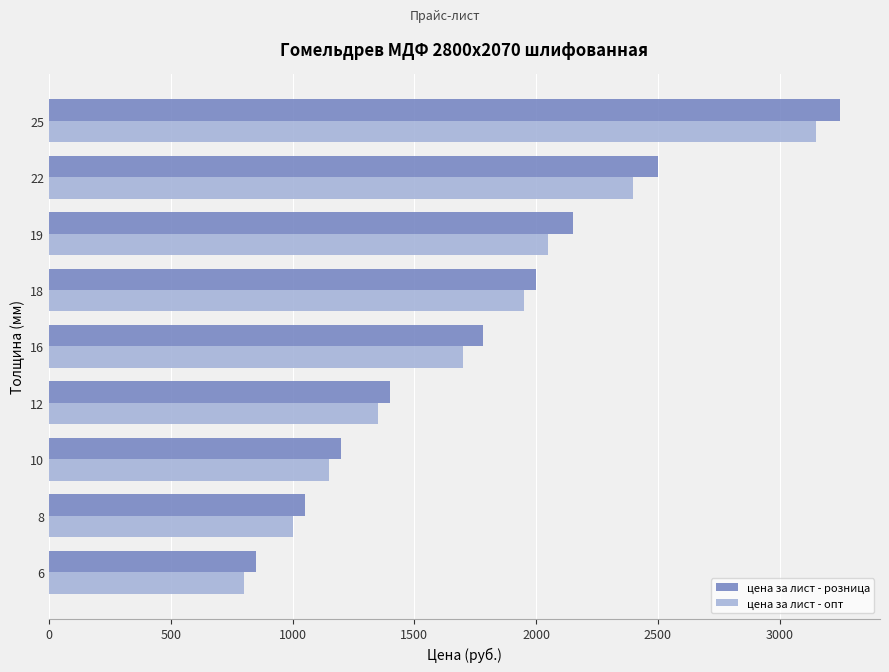

The value of цена за лист - опт at 12 is 2059. True or false?

False